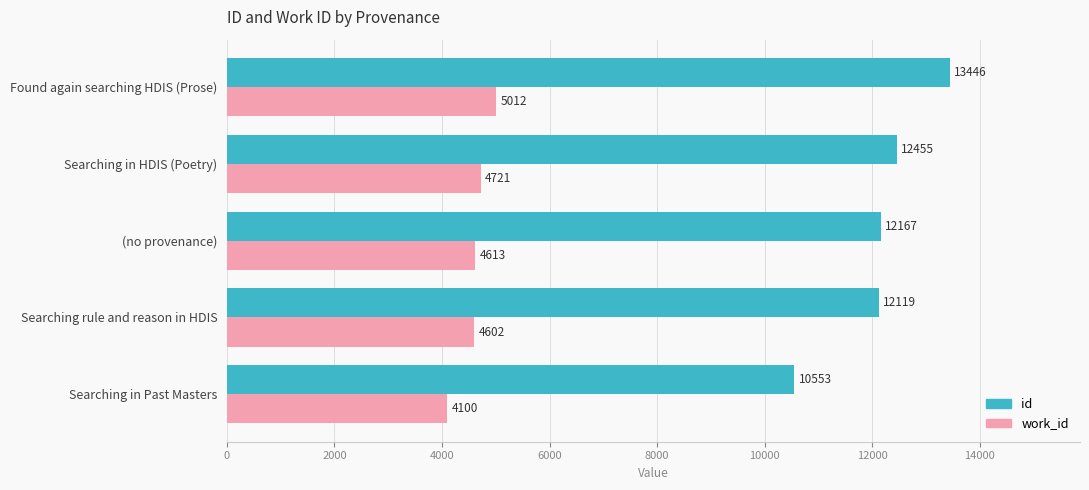

Rank the series by their average value, from highest to lowest.

id, work_id